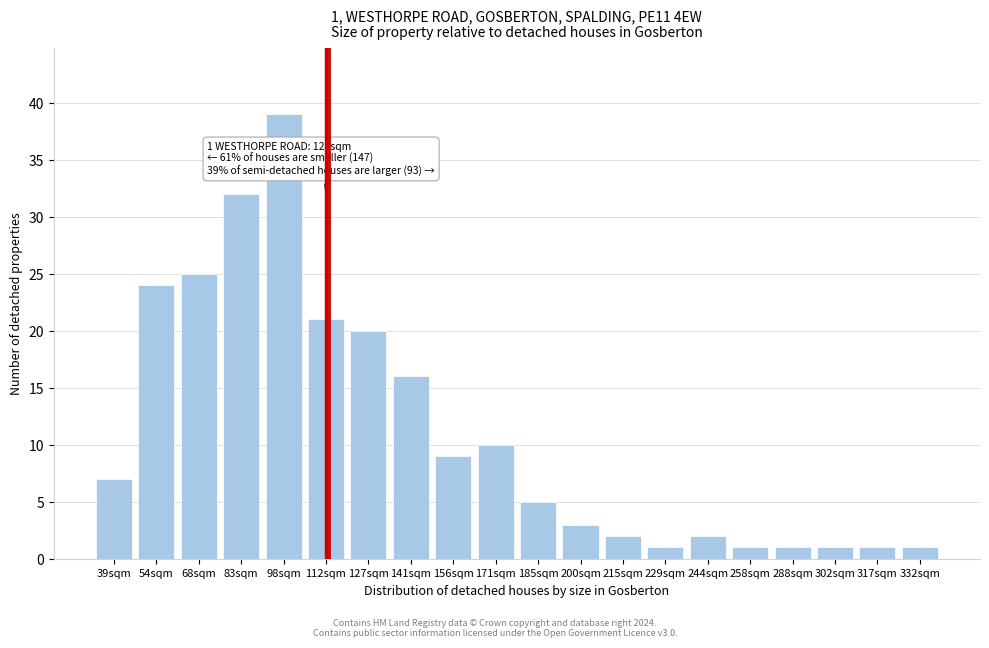

Reading left to right, list all the values displayed in this chart.

39sqm=7	54sqm=24	68sqm=25	83sqm=32	98sqm=39	112sqm=21	127sqm=20	141sqm=16	156sqm=9	171sqm=10	185sqm=5	200sqm=3	215sqm=2	229sqm=1	244sqm=2	258sqm=1	288sqm=1	302sqm=1	317sqm=1	332sqm=1